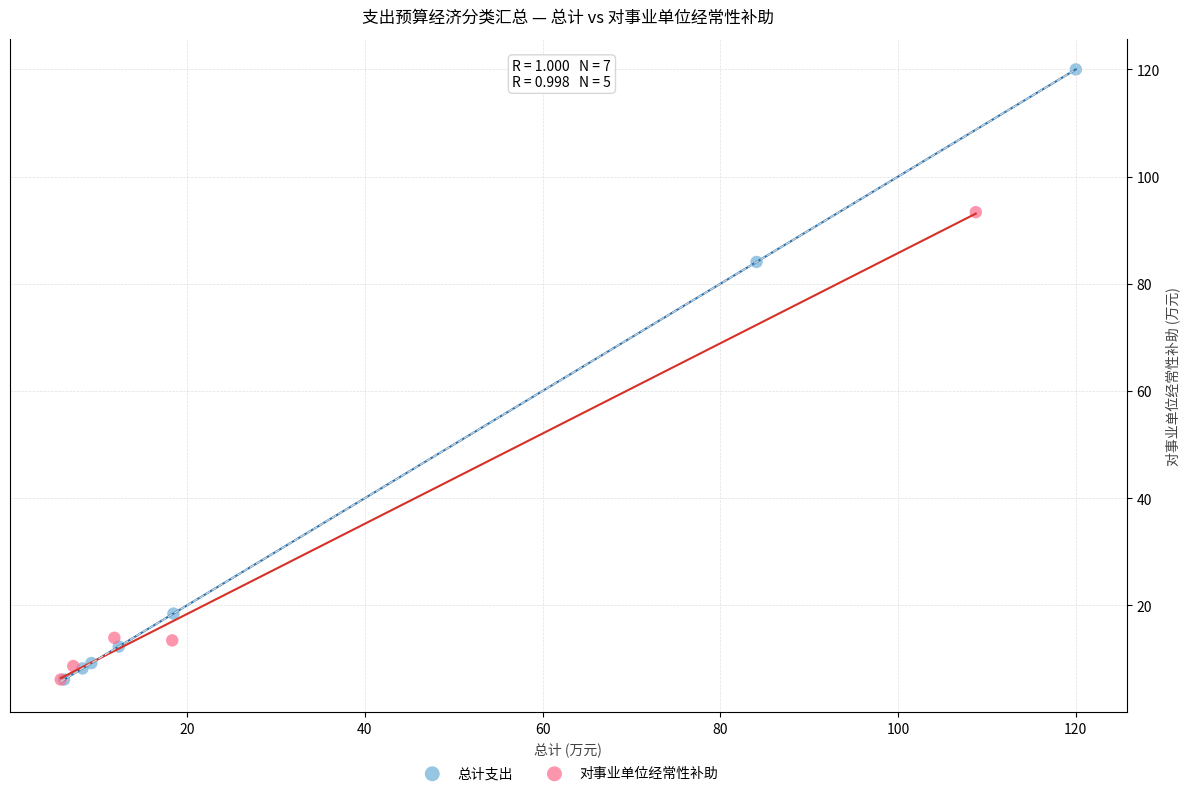

Which series reaches the maximum Y coordinate?

总计支出